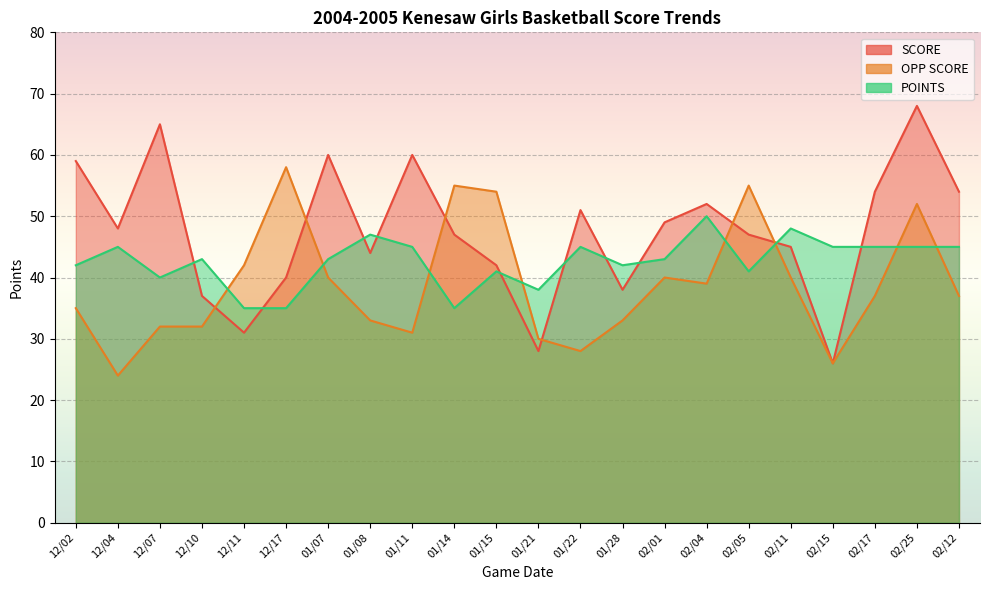

What is the average value of the SCORE series?

48